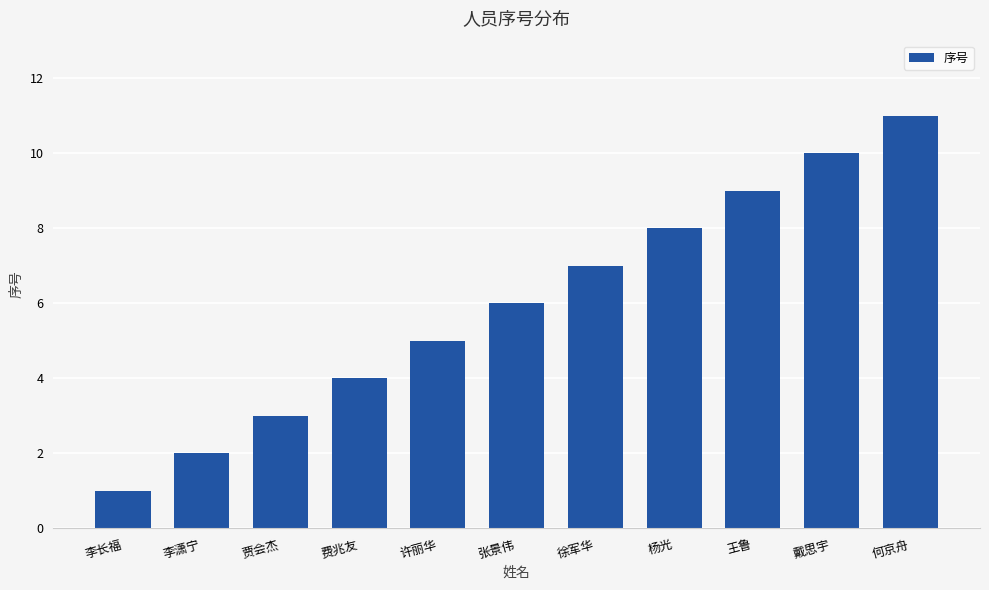

Reading left to right, transcribe all the data shown in this chart.

李长福=1	李潇宁=2	贾会杰=3	费兆友=4	许丽华=5	张景伟=6	徐军华=7	杨光=8	王鲁=9	戴思宇=10	何京舟=11